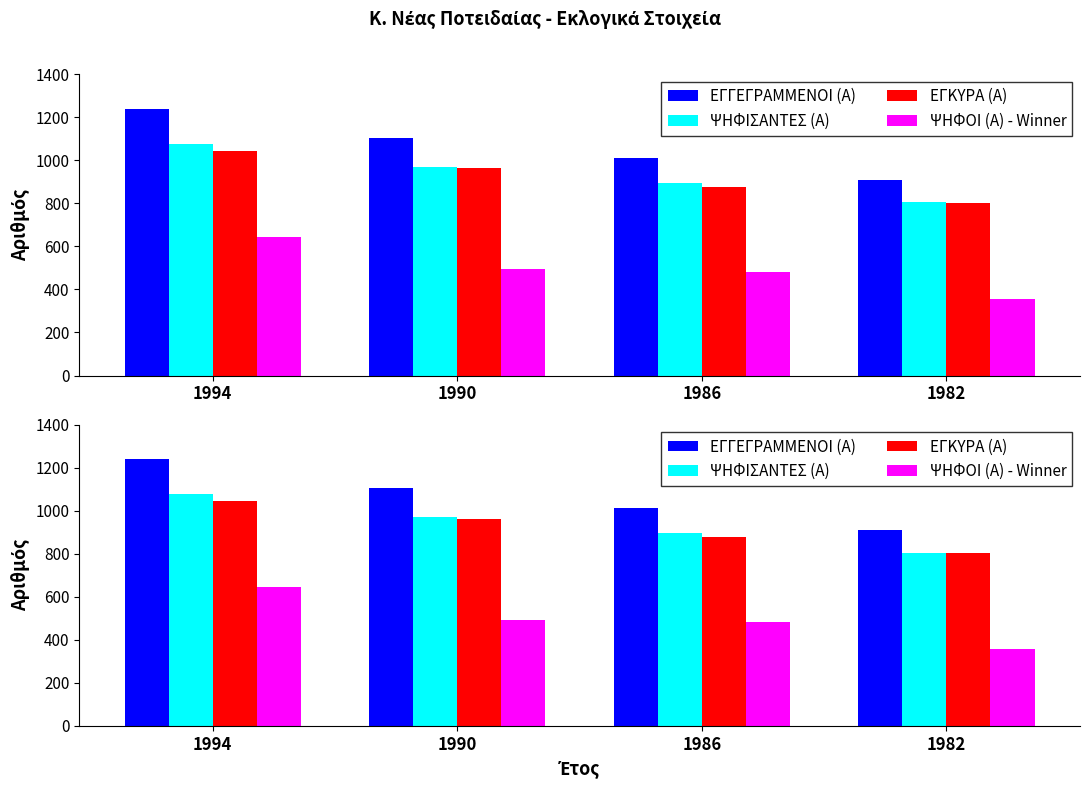

Rank the categories by ΨΗΦΙΣΑΝΤΕΣ (Α) value from highest to lowest.

1994, 1990, 1986, 1982